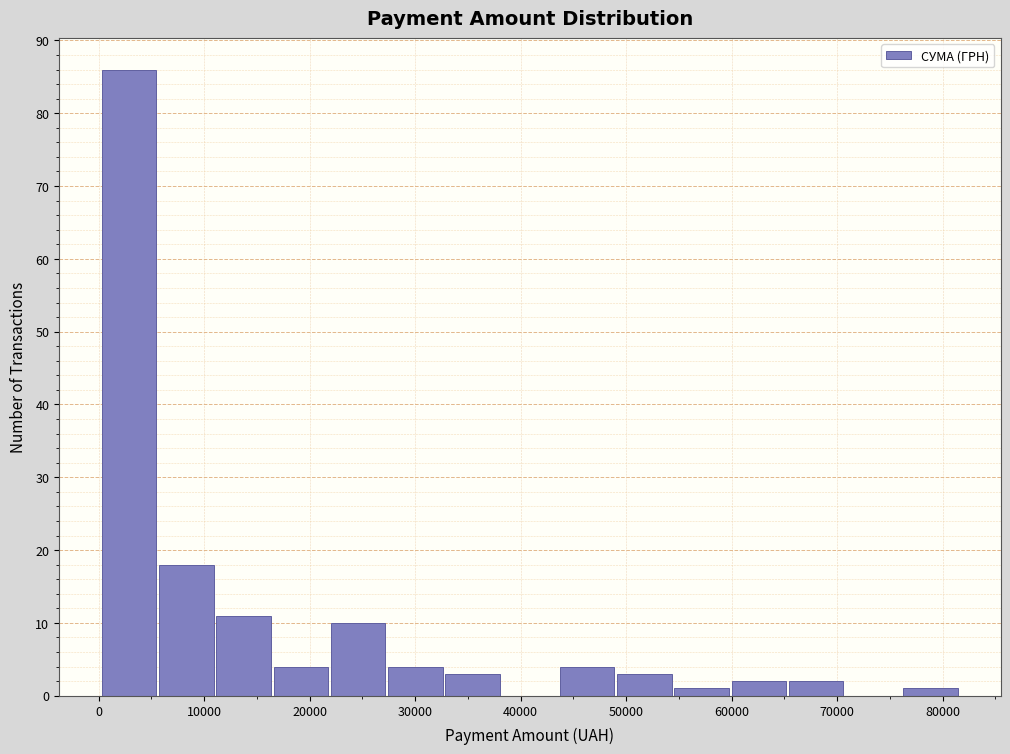

Reading left to right, list every bar in this chart as the range it spans on the x-axis followed by its height. Neither the bar edges nor the heights are printed on the chart, so give them approximately, as read against the axes.

0 to 6000: 86
6000 to 11000: 18
11000 to 16000: 11
16000 to 22000: 4
22000 to 27000: 10
27000 to 33000: 4
33000 to 38000: 3
38000 to 44000: 0
44000 to 49000: 4
49000 to 54000: 3
54000 to 60000: 1
60000 to 65000: 2
65000 to 71000: 2
71000 to 76000: 0
76000 to 82000: 1